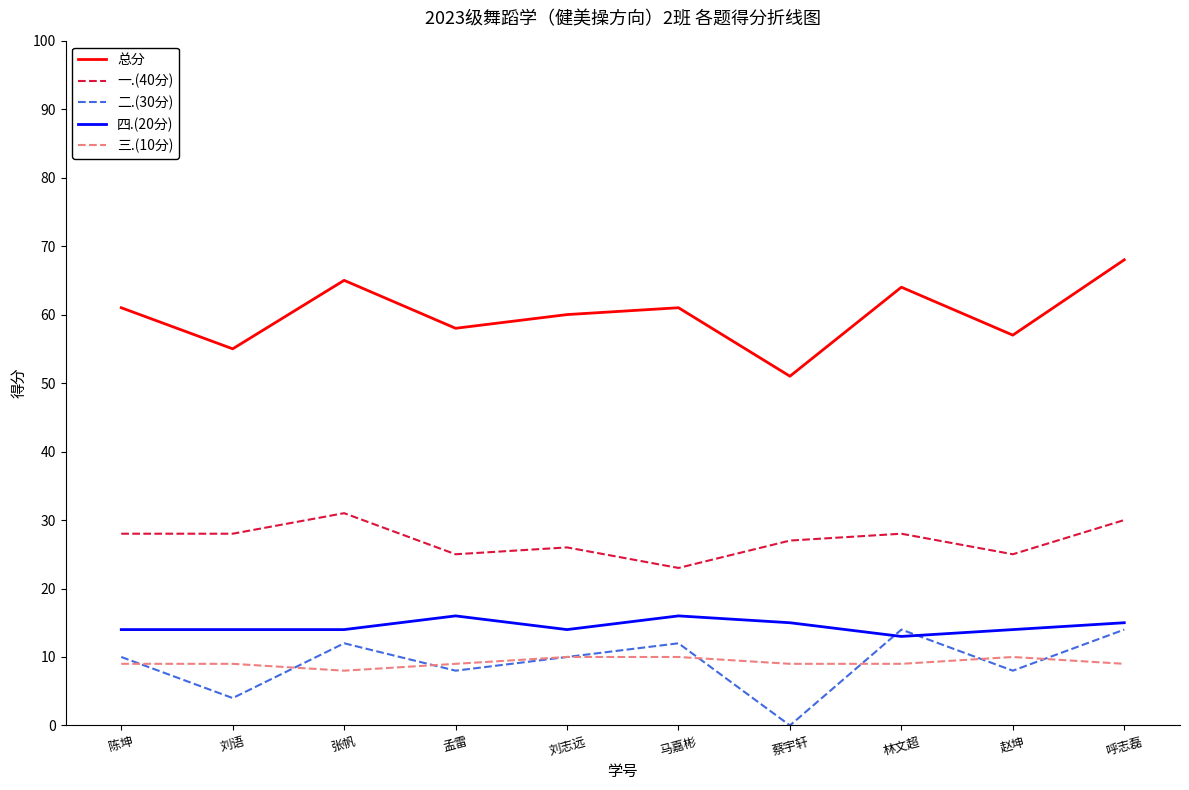

What position from the right is 刘语?

9